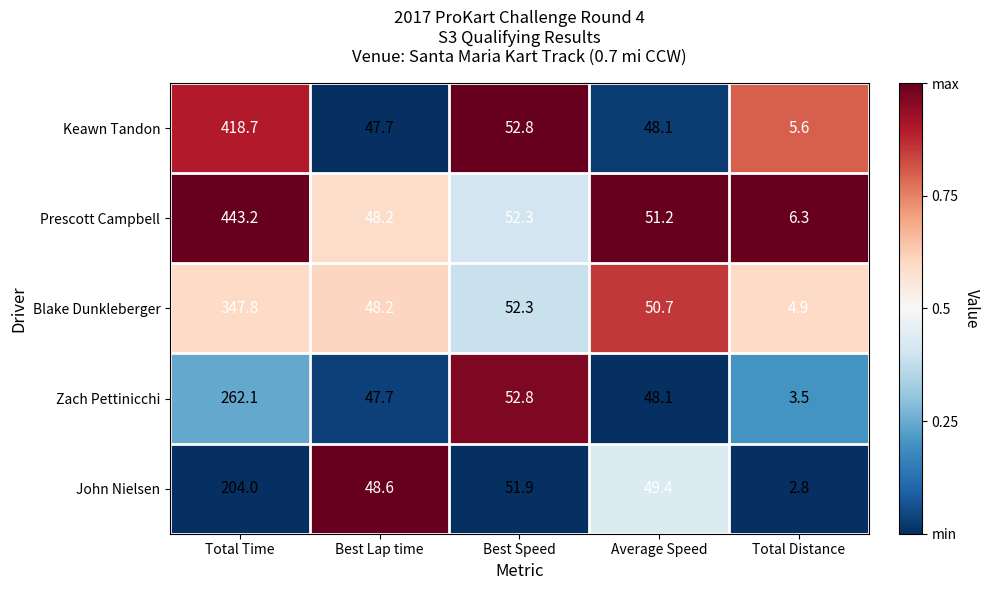

What is the approximate value of Zach Pettinicchi at Total Distance?

3.5